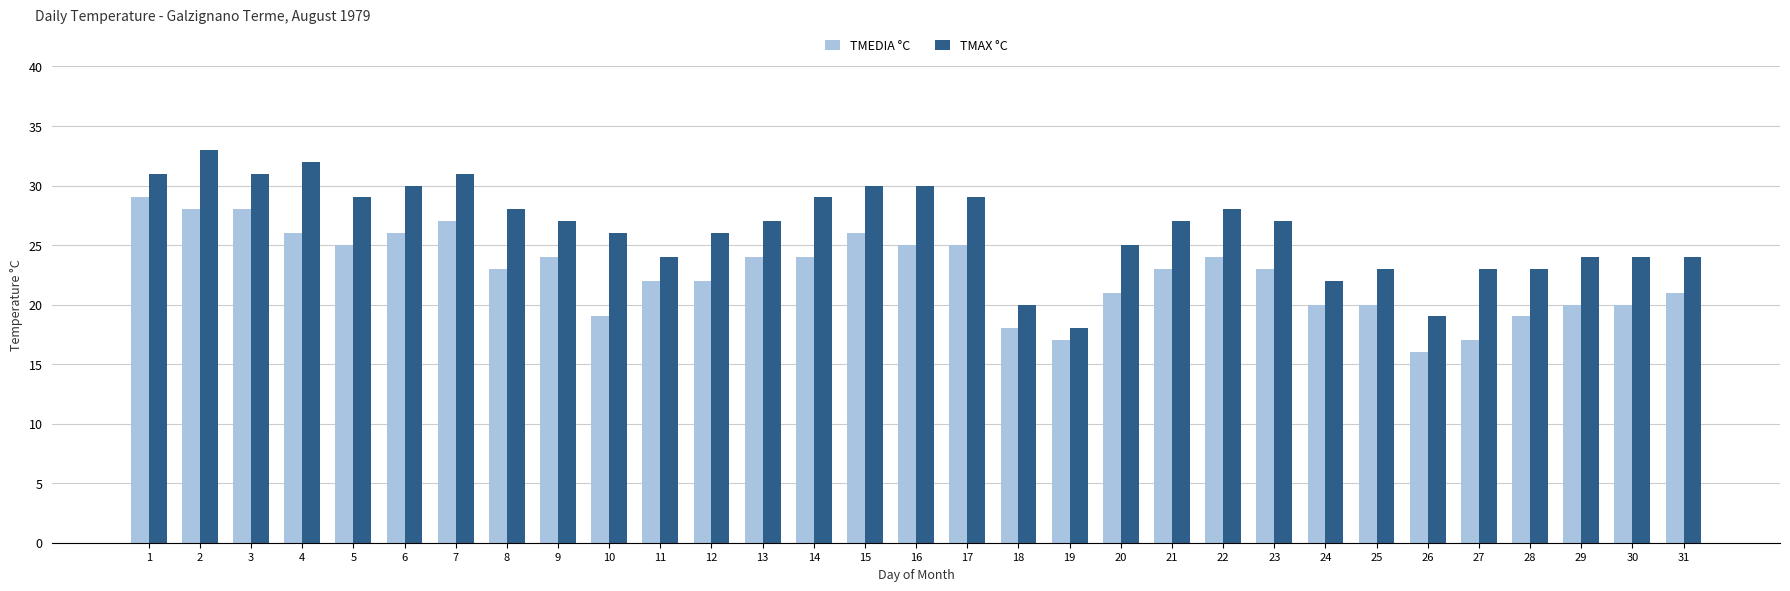

At which label does TMAX °C first exceed 27?

1